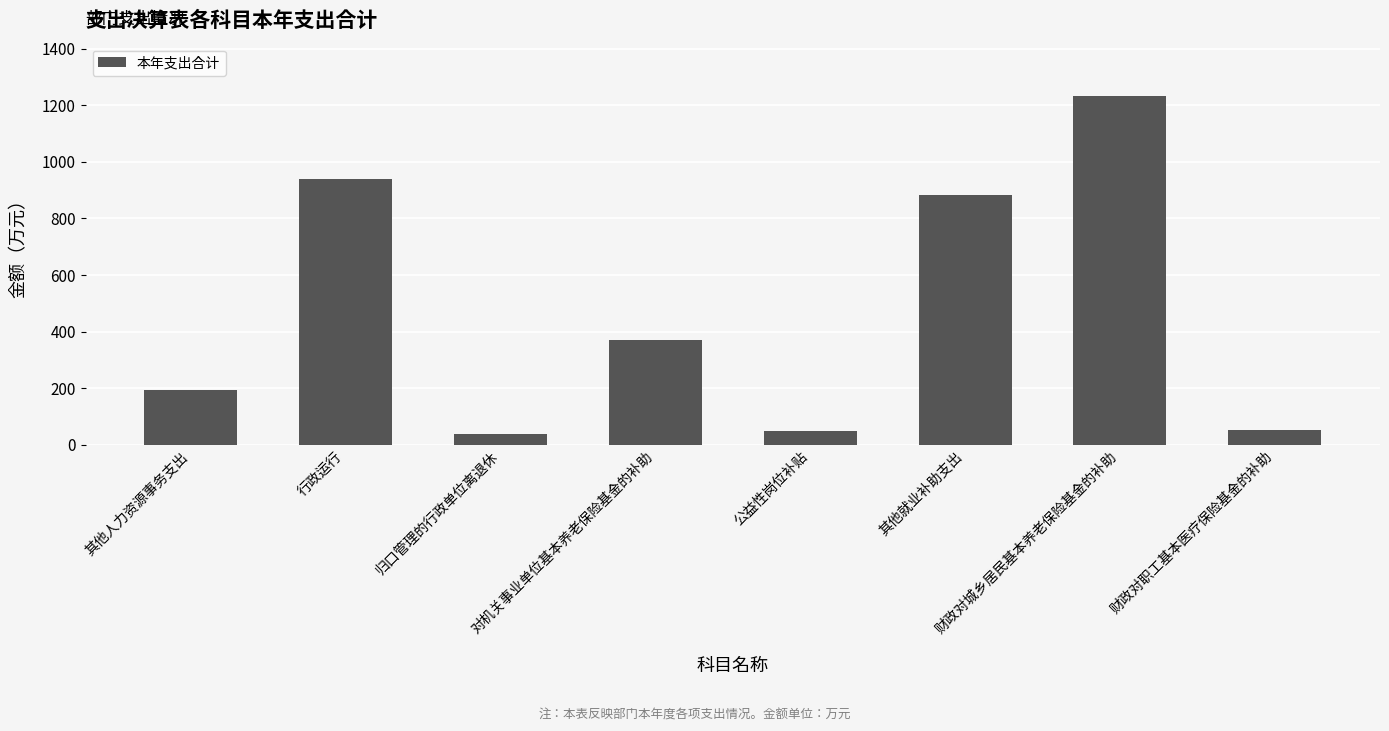

What is the sum of all values?

3760.3